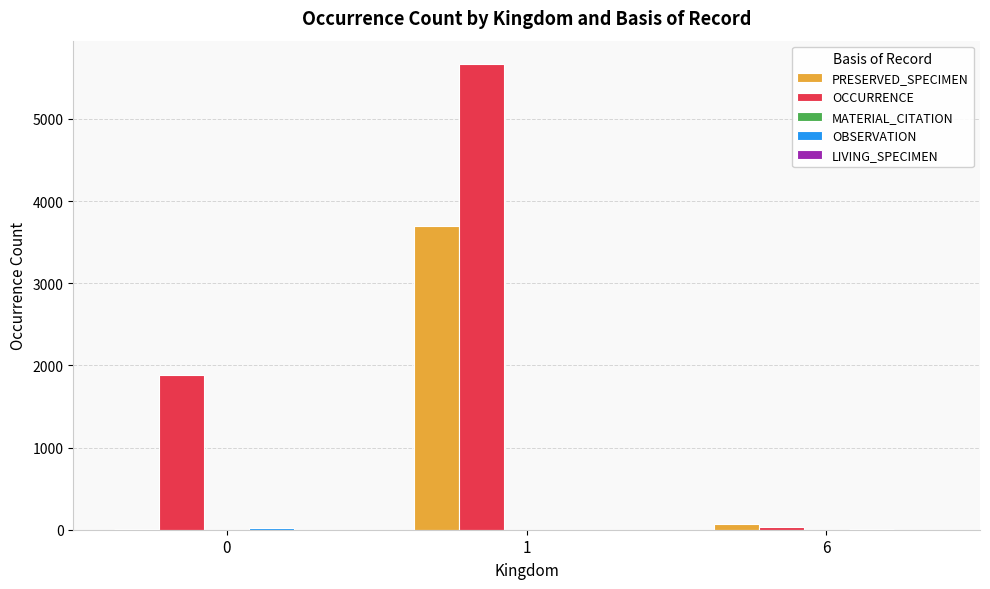

How many groups of bars are there?

3